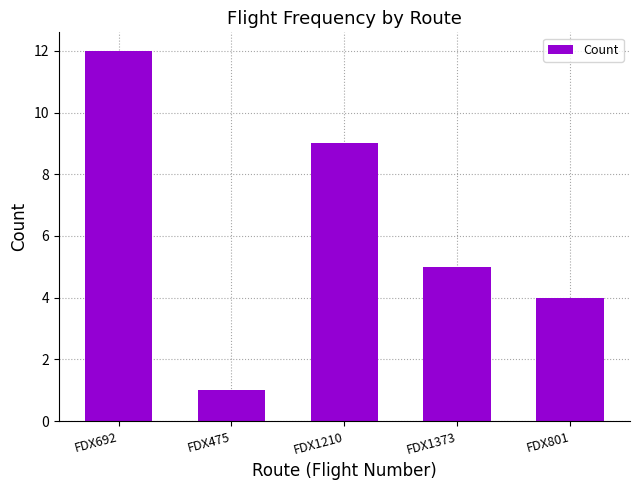

How many bars are there in total?

5